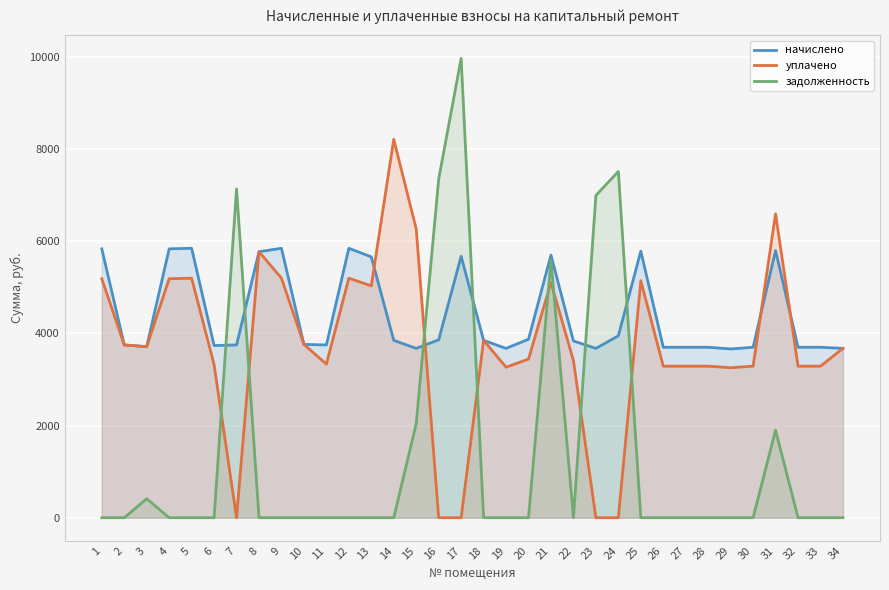

Which series has the largest range (max minus min)?

задолженность